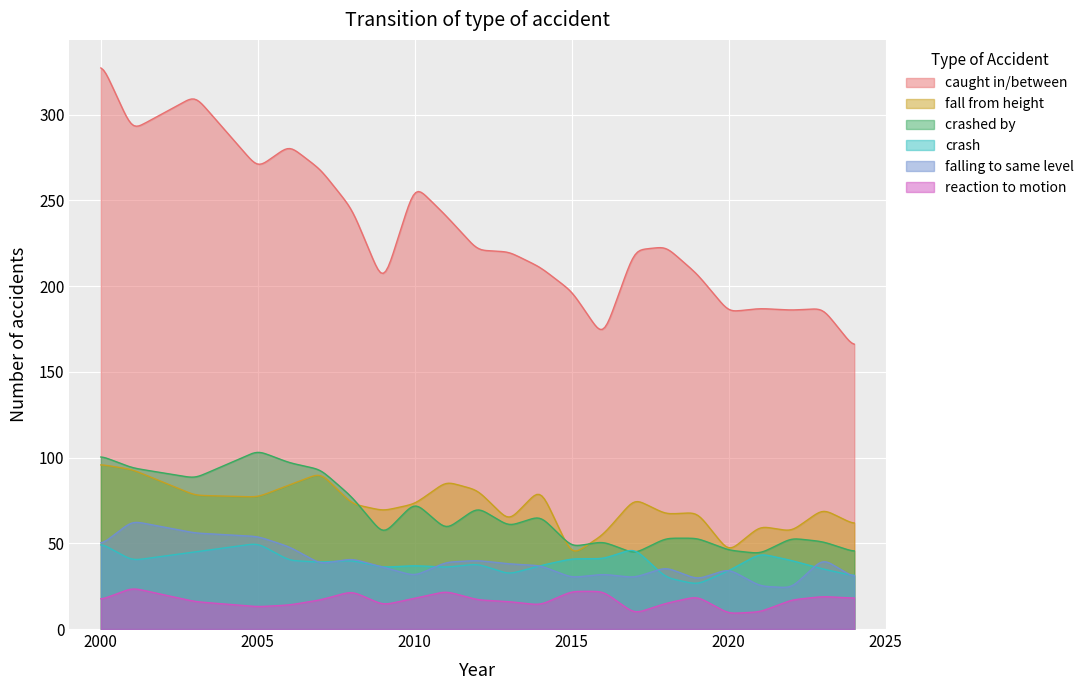

Between 2010 and 2023, which is larger?

2010